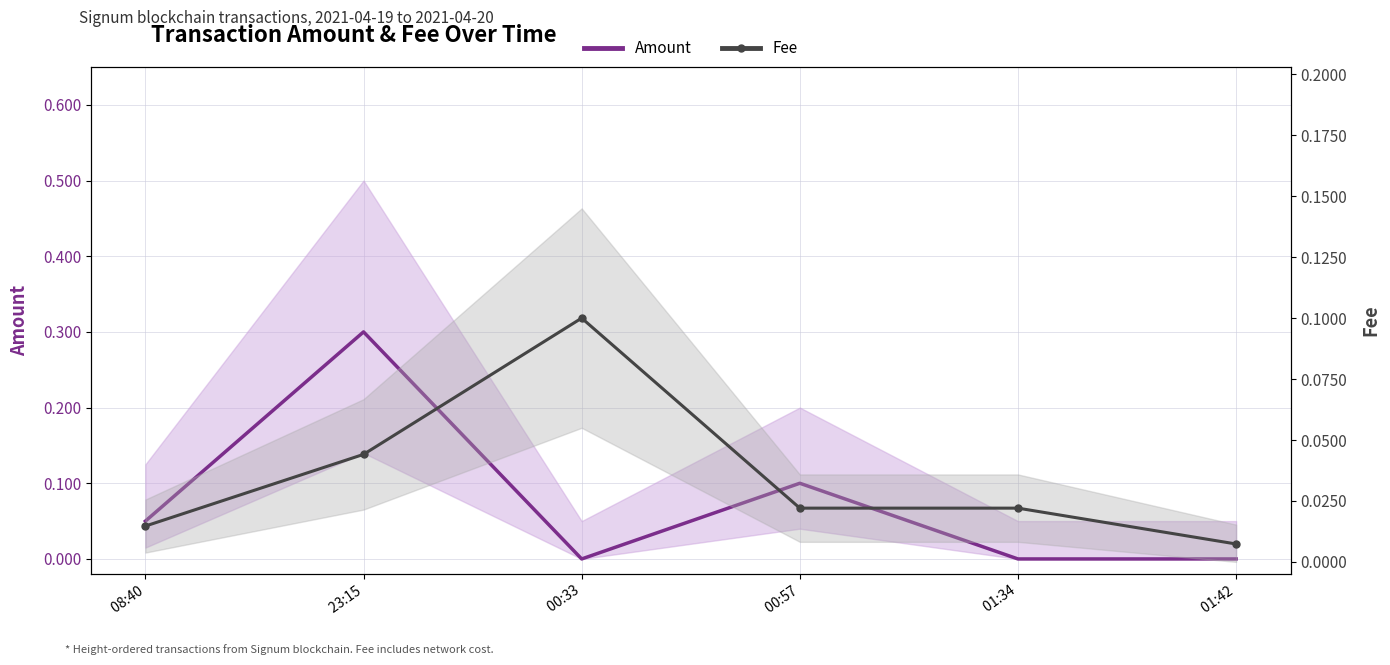

What is the total value across all series at  08:40?

0.1